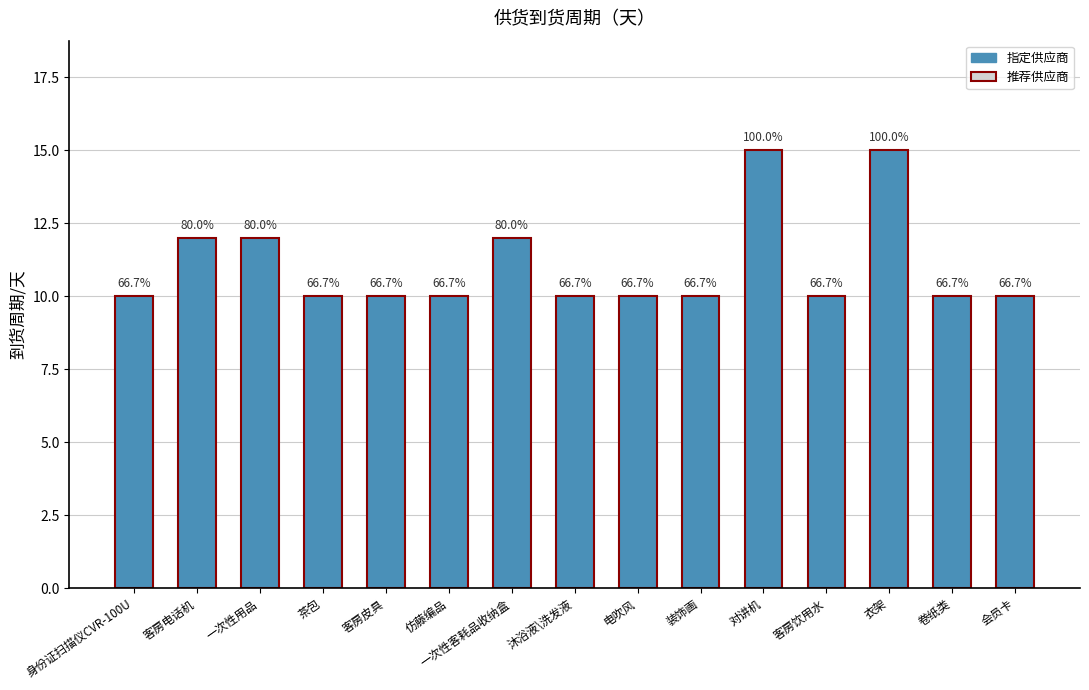

Count the values in the range 10 to 12.

13